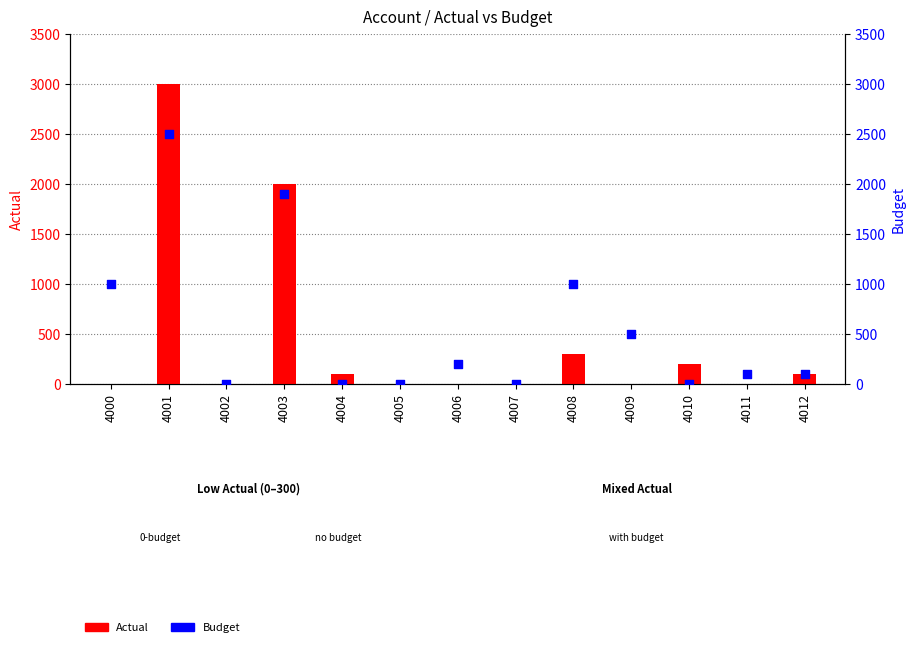

Which series reaches the minimum Y coordinate?

Actual